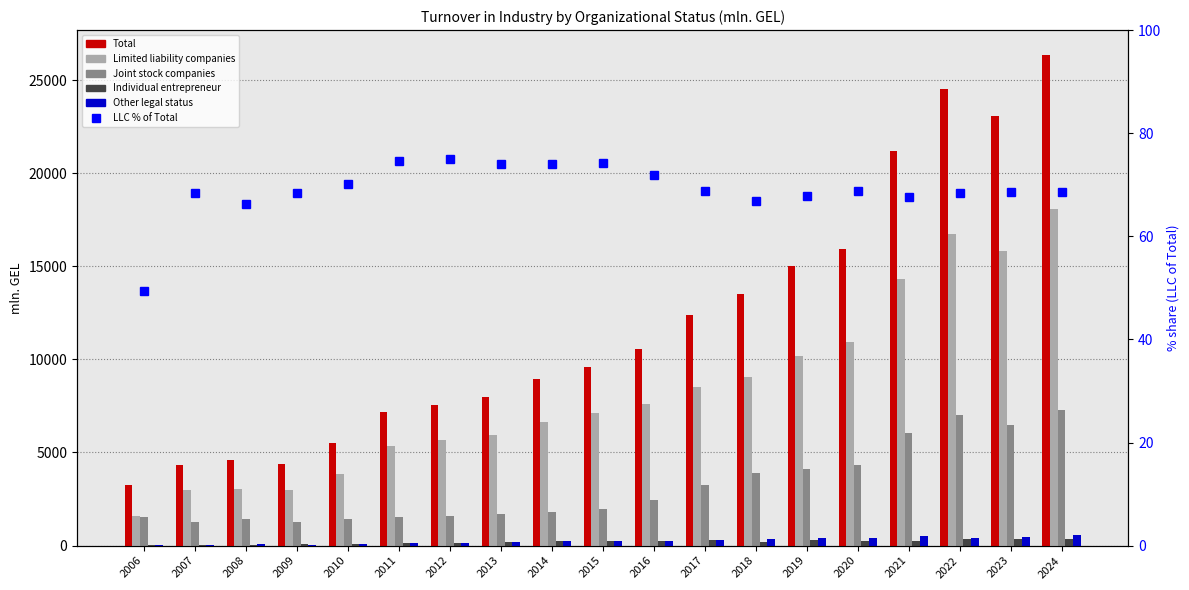

What is the spread (max minus min) of values at 2019?

14937.3